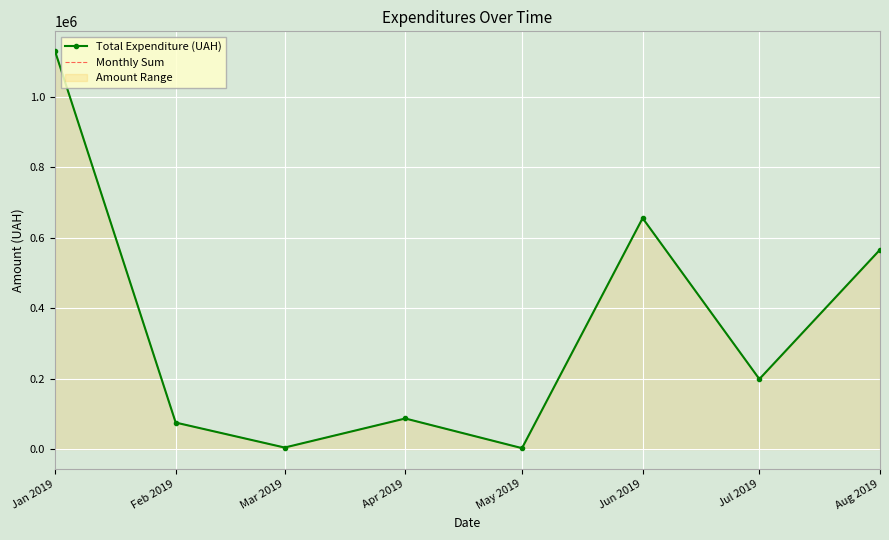

List the labels in order of Total Expenditure (UAH) value, smallest first.

May 2019, Mar 2019, Feb 2019, Apr 2019, Jul 2019, Aug 2019, Jun 2019, Jan 2019